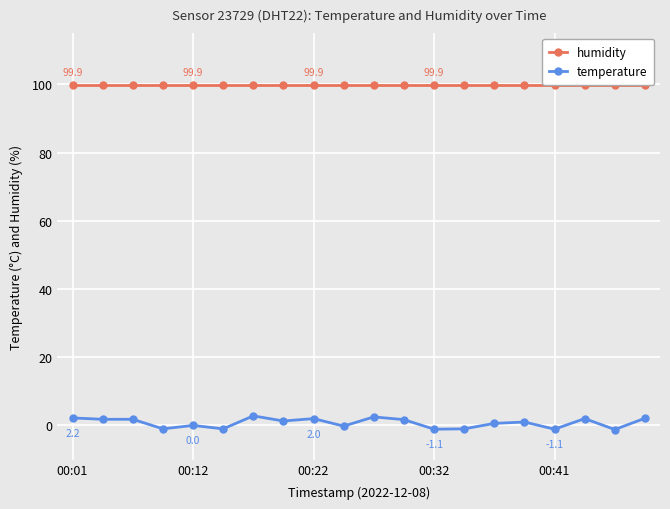

What is the maximum value for humidity?

99.9